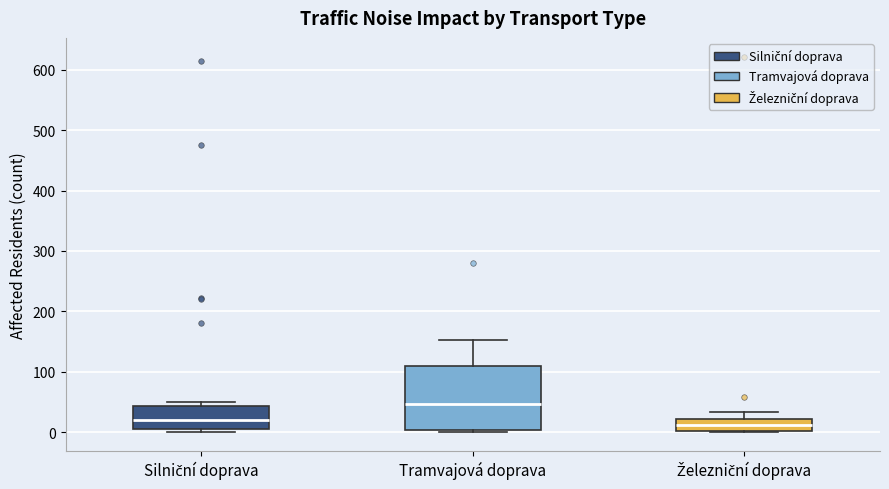

Reading left to right, transcribe this box plot: for each box, give where its median line is, the range the box spans, and where its two whiskers end, as read against the y-axis. The values are not printed on the chart, so give them approximately, as read against the axis.

Silniční doprava: median 20, box 0 to 40, whiskers 0 (just below the box's lower edge) to 50
Tramvajová doprava: median 50, box 0 to 110, whiskers 0 (just below the box's lower edge) to 150
Železniční doprava: median 10, box 0 to 20, whiskers 0 to 30